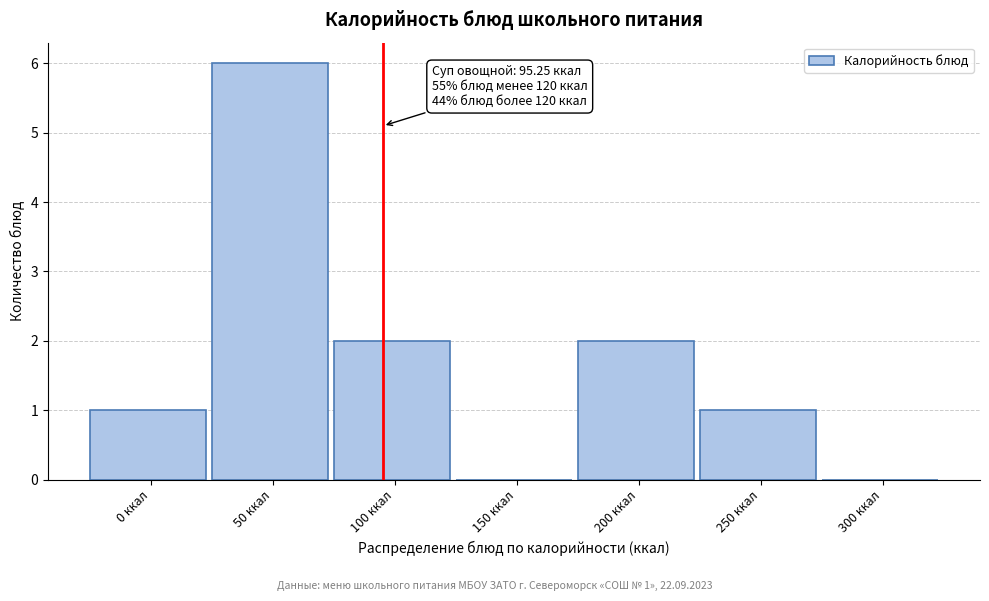

Reading right to left, list all the values displayed in this chart.

300 ккал=0	250 ккал=1	200 ккал=2	150 ккал=0	100 ккал=2	50 ккал=6	0 ккал=1